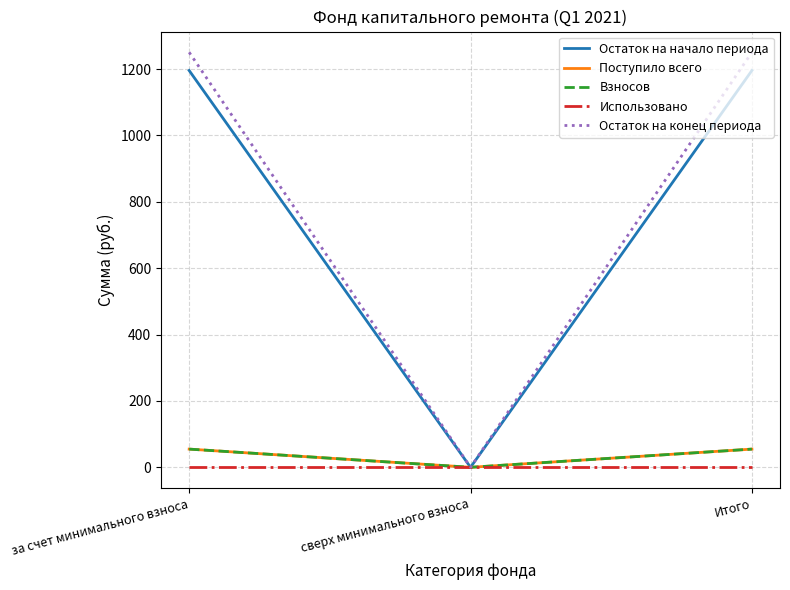

At which category is the sum across all series the highest?

за счет минимального взноса